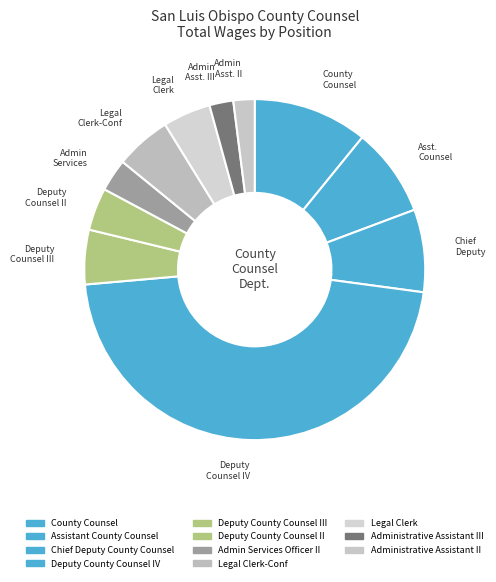

Is there any slice that represents more than half of the pie?

No